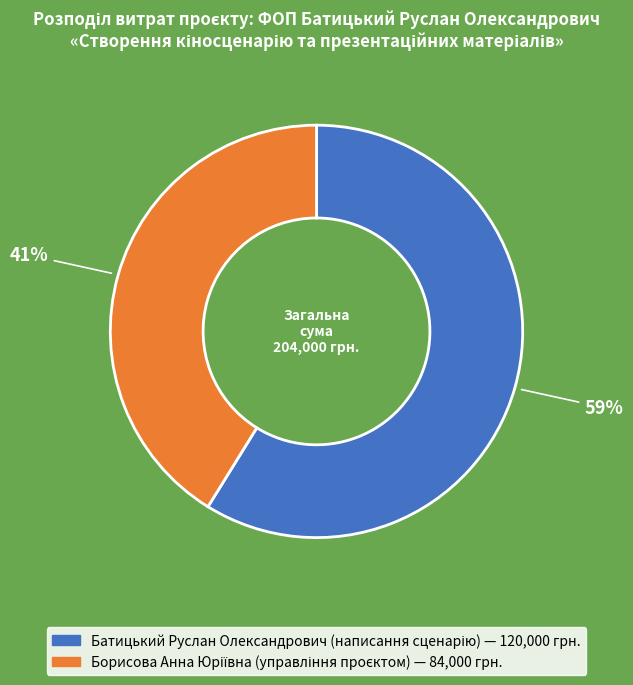

To the nearest percent, what is the average slice percentage?

50%